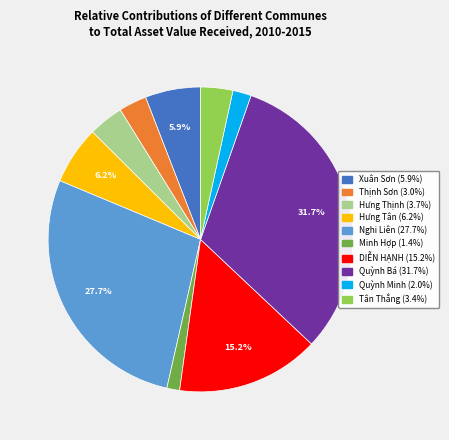

Is the sum of Thịnh Sơn and Hưng Thịnh greater than half?

No